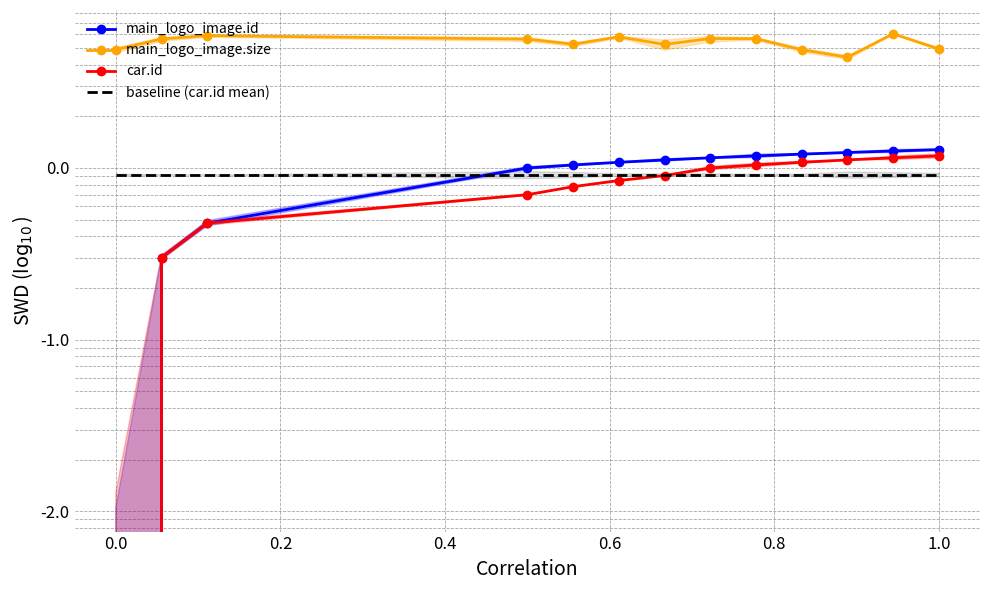

How many lines are shown in the chart?

4